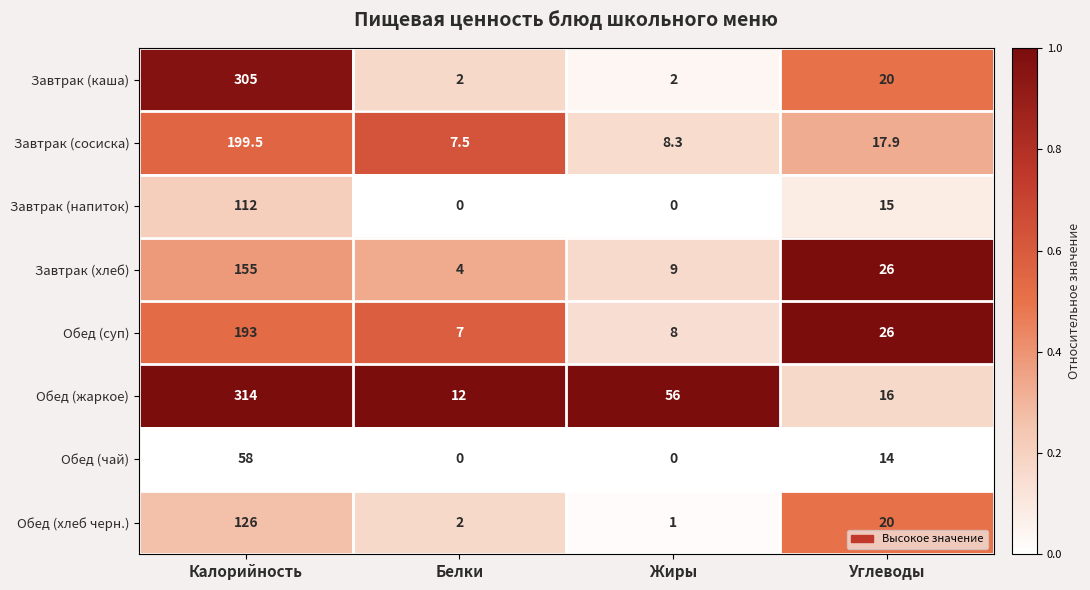

Which category has the highest value across all series?

Калорийность